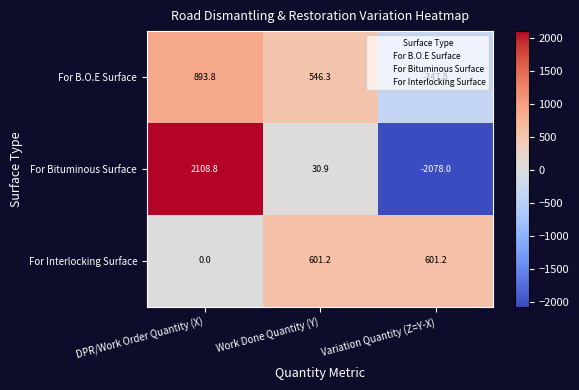

What is the sum of the For Interlocking Surface values at Variation Quantity (Z=Y-X) and DPR/Work Order Quantity (X)?

601.2